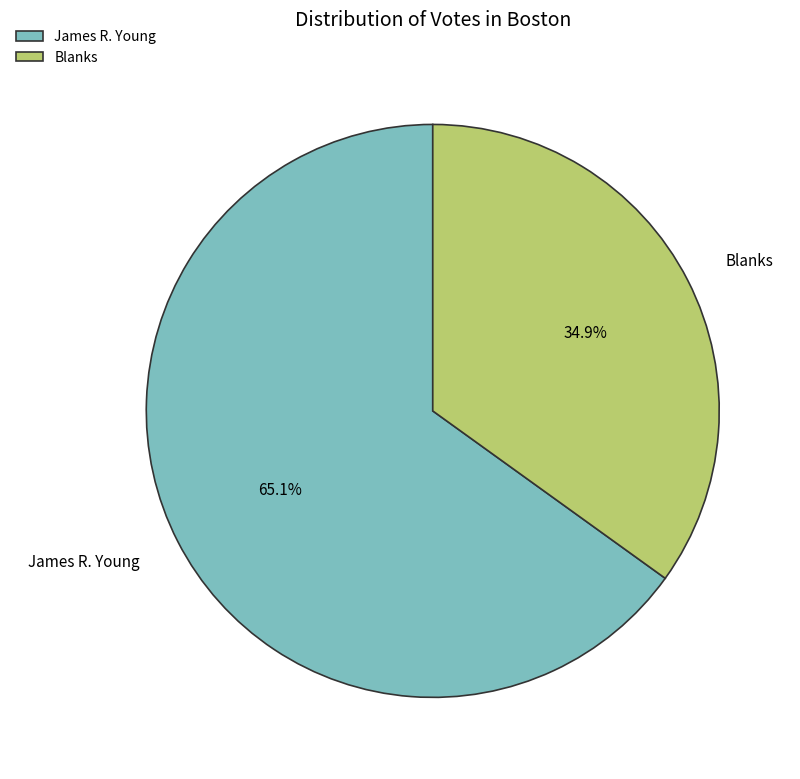

What portion of the pie excludes James R. Young?

34.9%